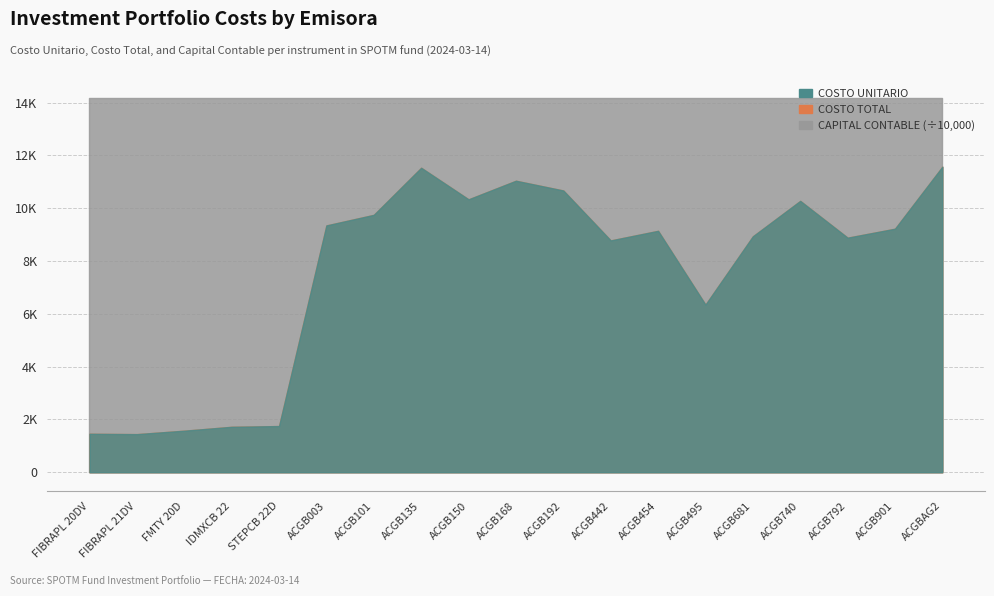

Which category has the highest value in the CAPITAL CONTABLE series?

FIBRAPL 20DV